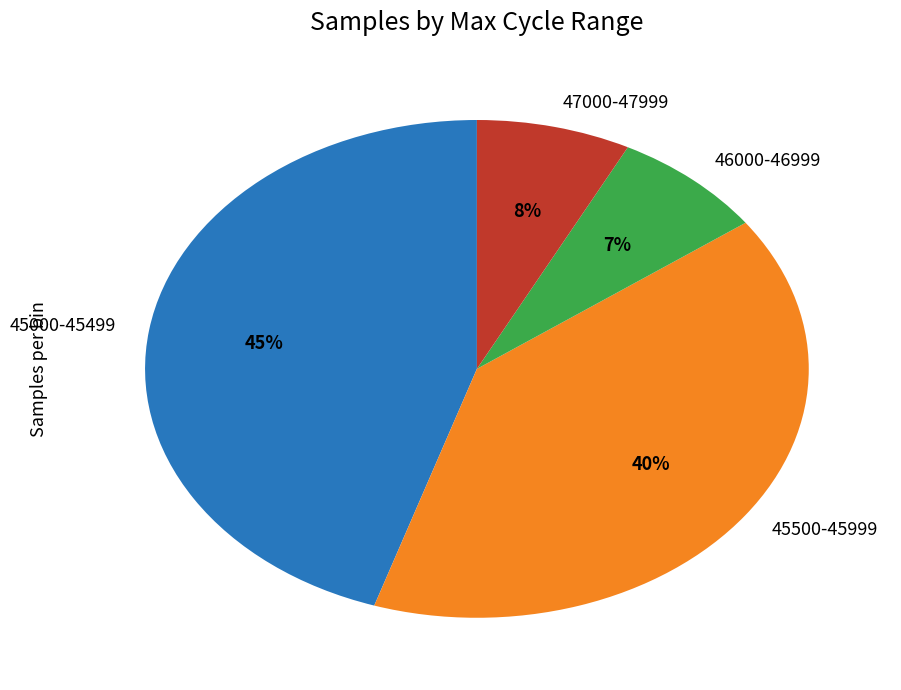

What is the ratio of the value at 45500-45999 to the value at 45000-45499?

0.9